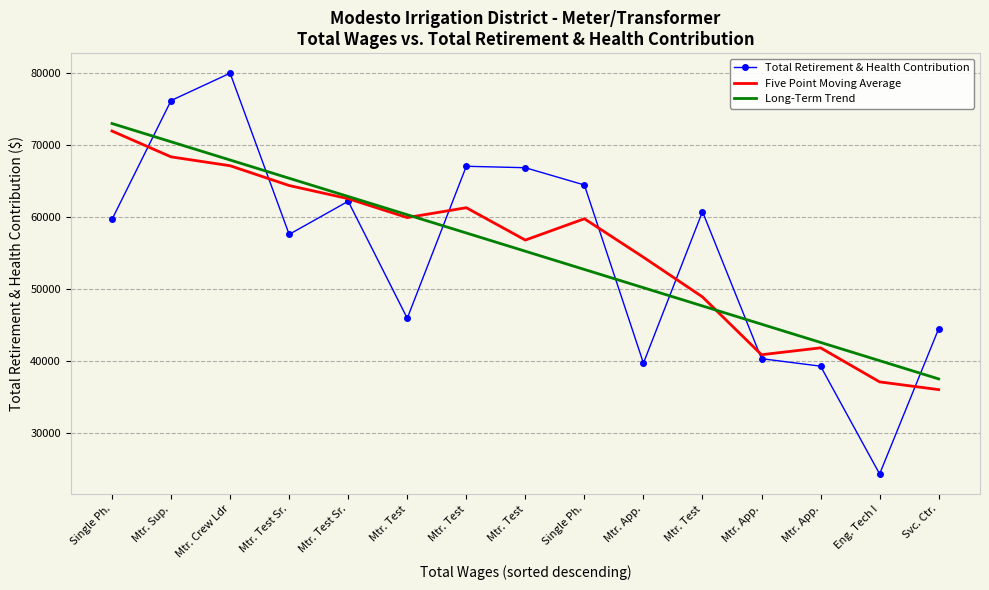

List the series in order of their peak value, lowest first.

Five Point Moving Average, Long-Term Trend, Total Retirement & Health Contribution